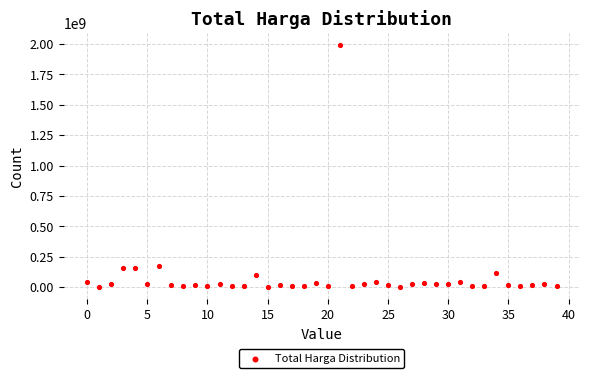

What is the range of Y values (max minus min)?

1987250000